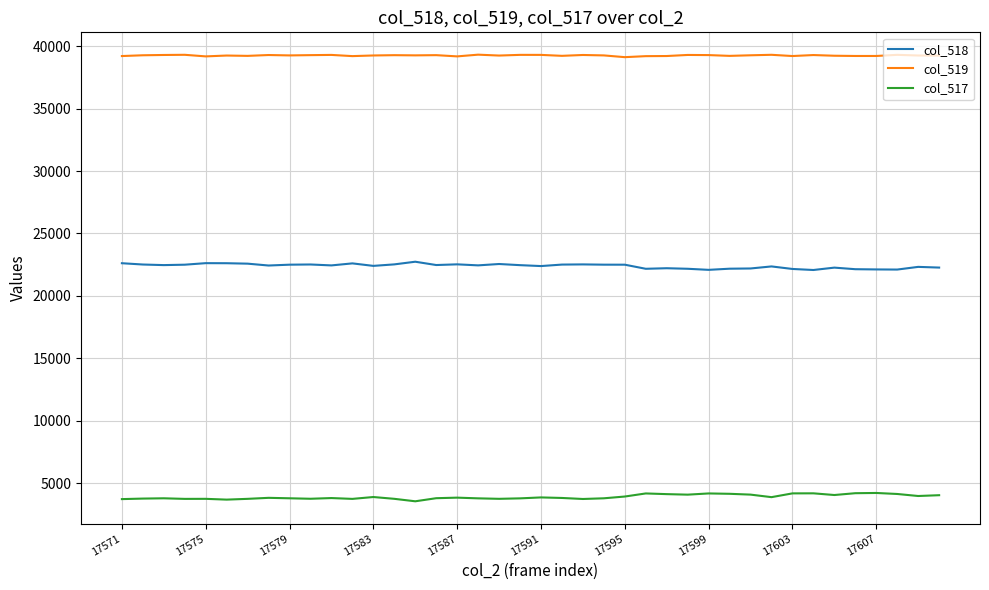

List the series in order of their peak value, lowest first.

col_517, col_518, col_519